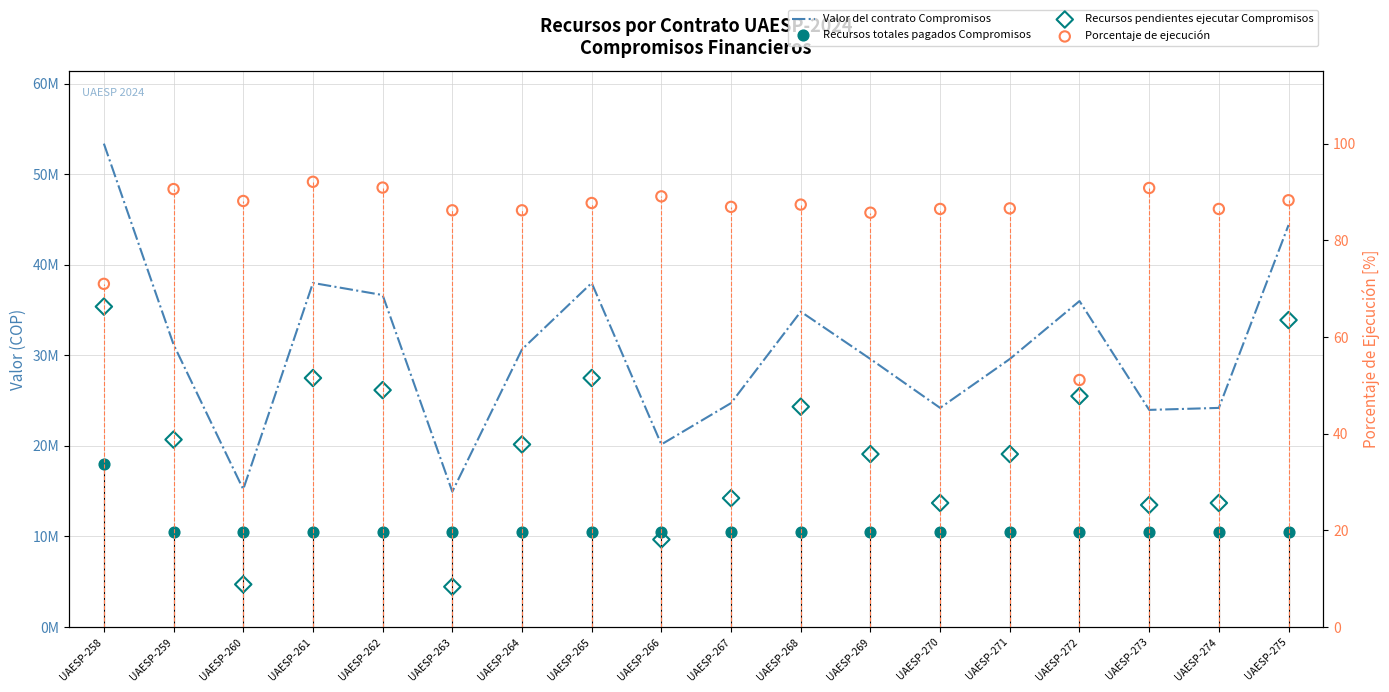

What is the total value across all series at UAESP-263?

29900086.2